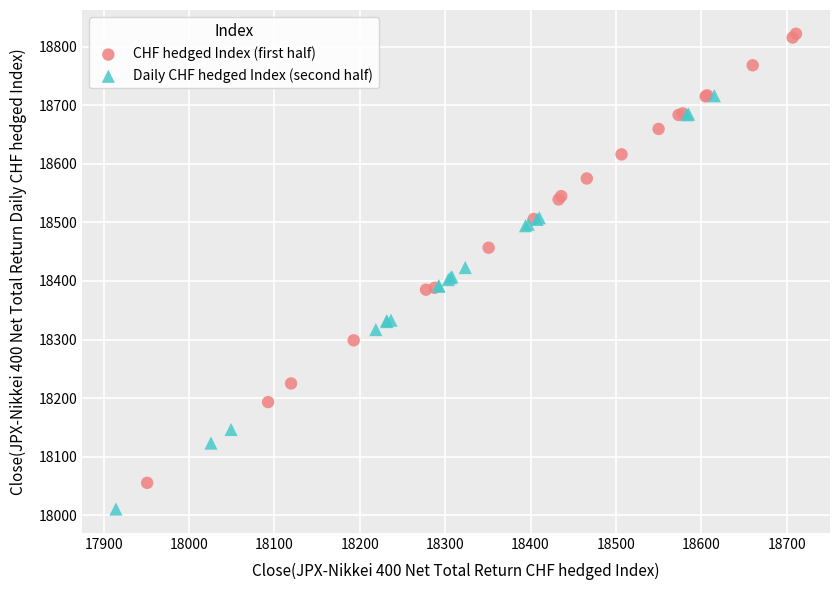

Which series contains the highest Y value?

CHF hedged Index (first half)